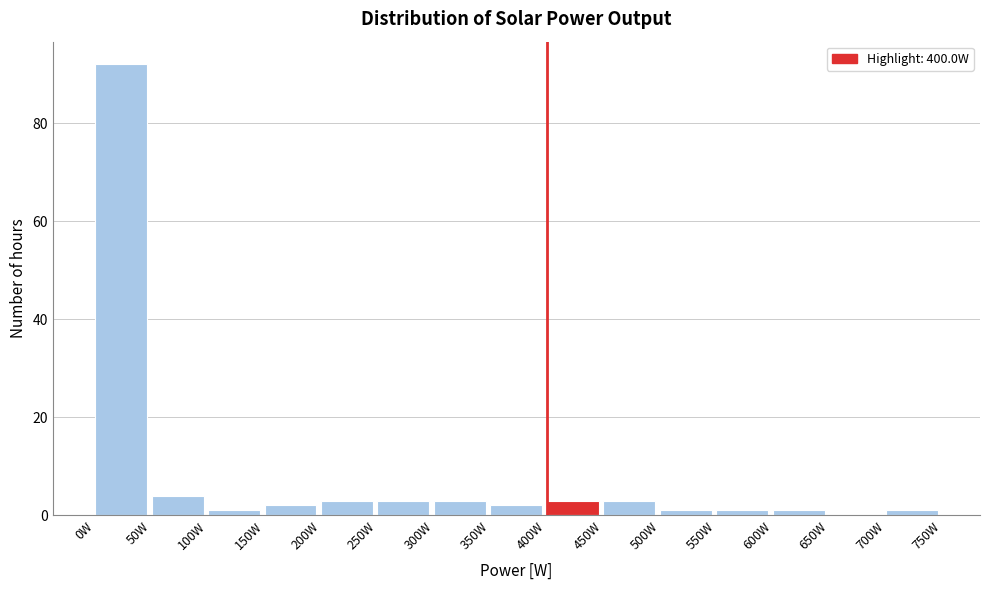

Reading left to right, list every bar in this chart as the range it spans on the x-axis followed by its height. The values are not printed on the chart, so give them approximately, as read against the axis.

0 to 50: 92
50 to 100: 4
100 to 150: under 2
150 to 200: 2
200 to 250: 4
250 to 300: 4
300 to 350: 4
350 to 400: 2
400 to 450: 4
450 to 500: 4
500 to 550: under 2
550 to 600: under 2
600 to 650: under 2
650 to 700: 0
700 to 750: under 2